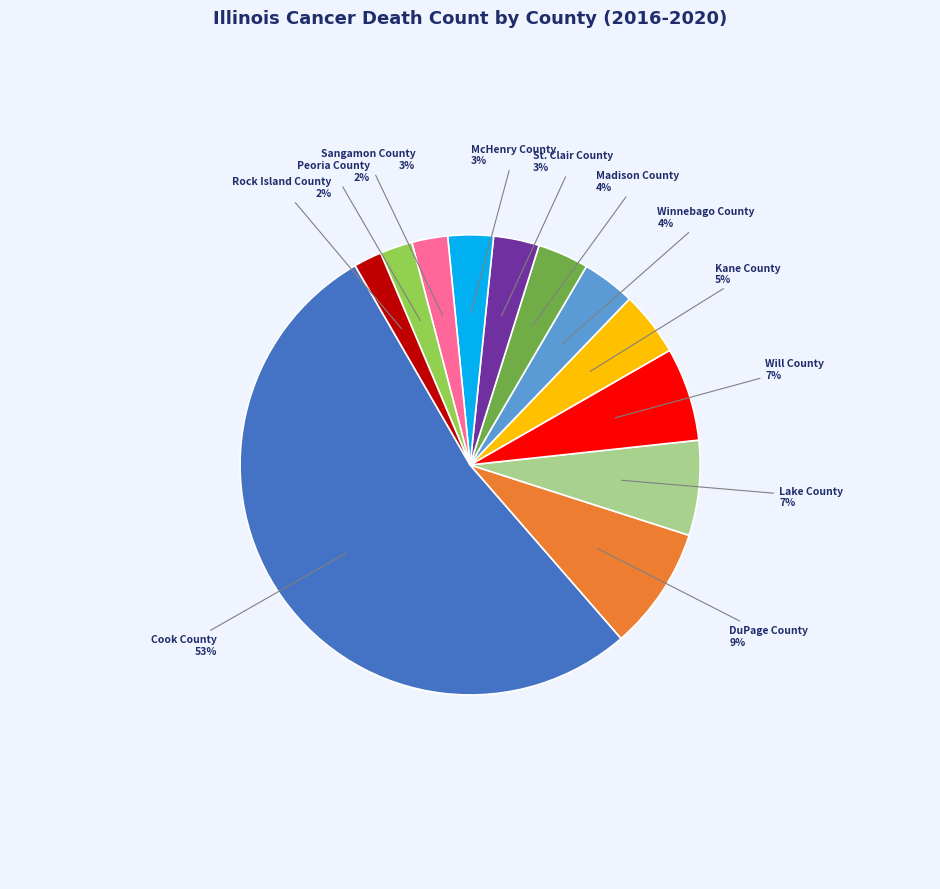

To the nearest percent, what is the average slice percentage?

8%